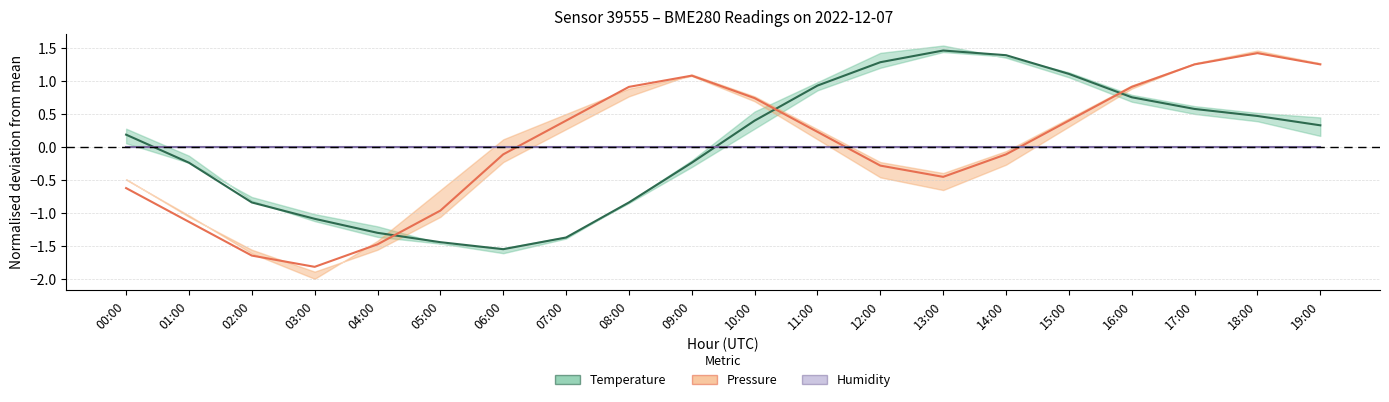

What is the spread (max minus min) of values at 02:00?

1.6